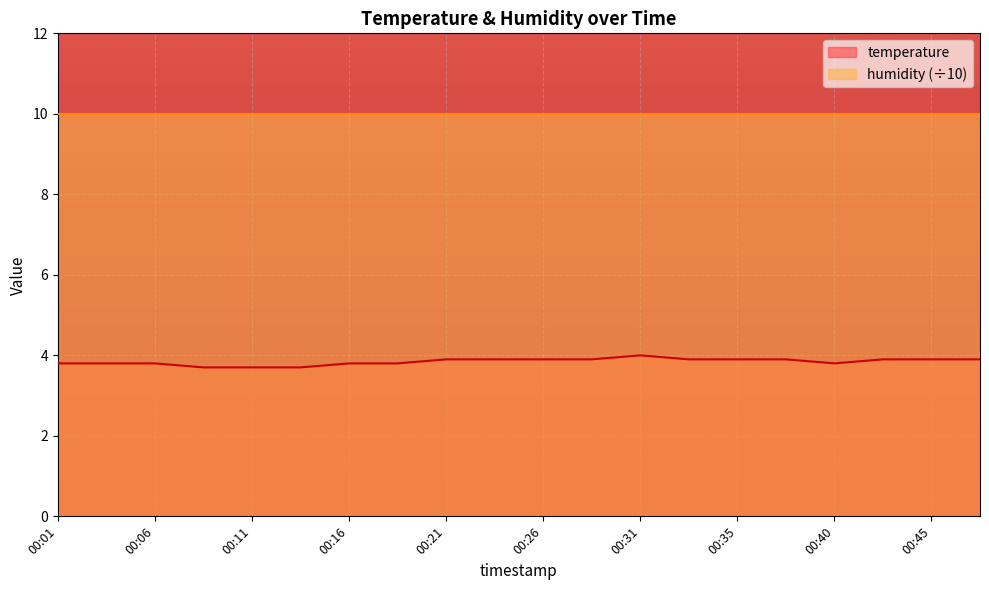

True or false: the data shows 5.9 at 00:03.

False